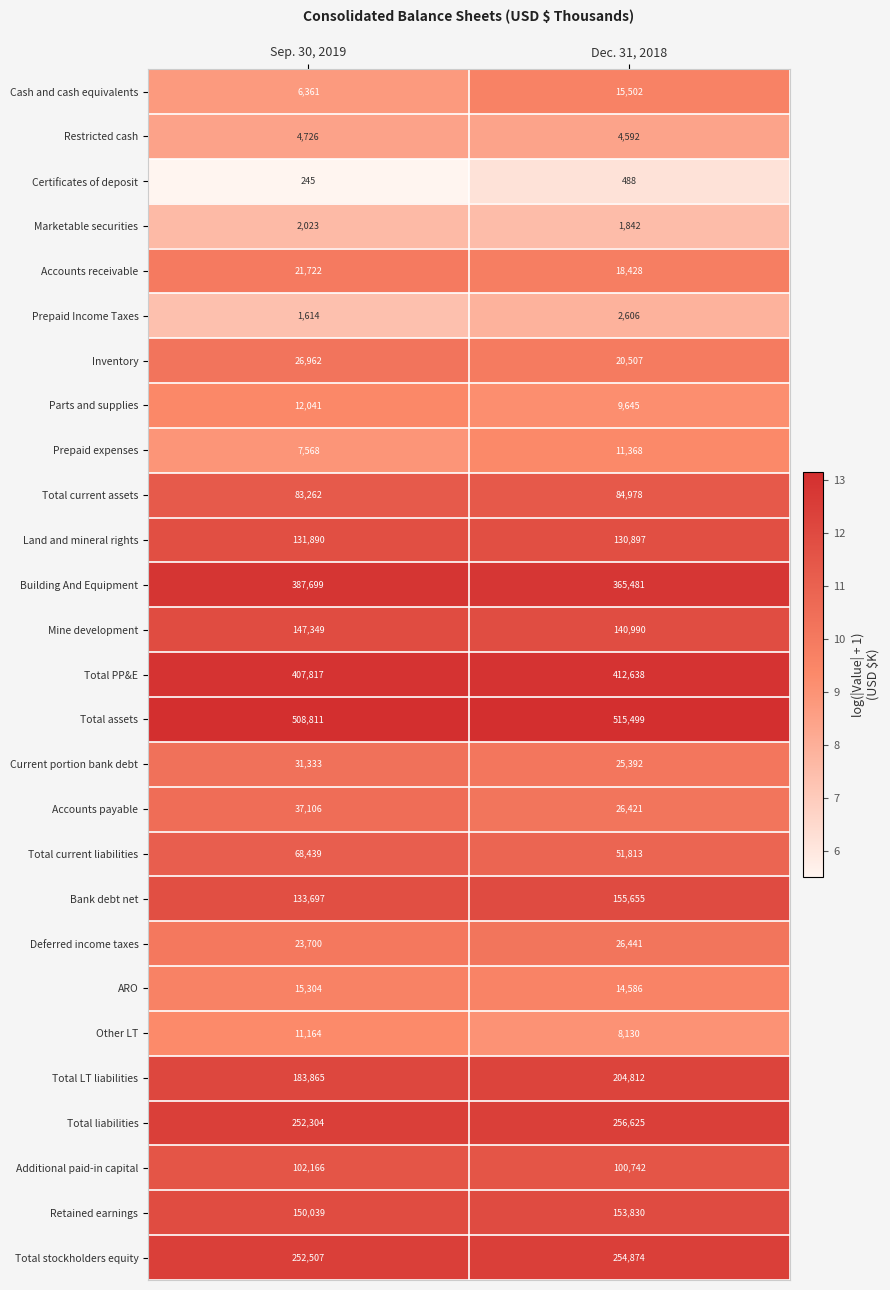

At which category is the sum across all series the highest?

Dec. 31, 2018